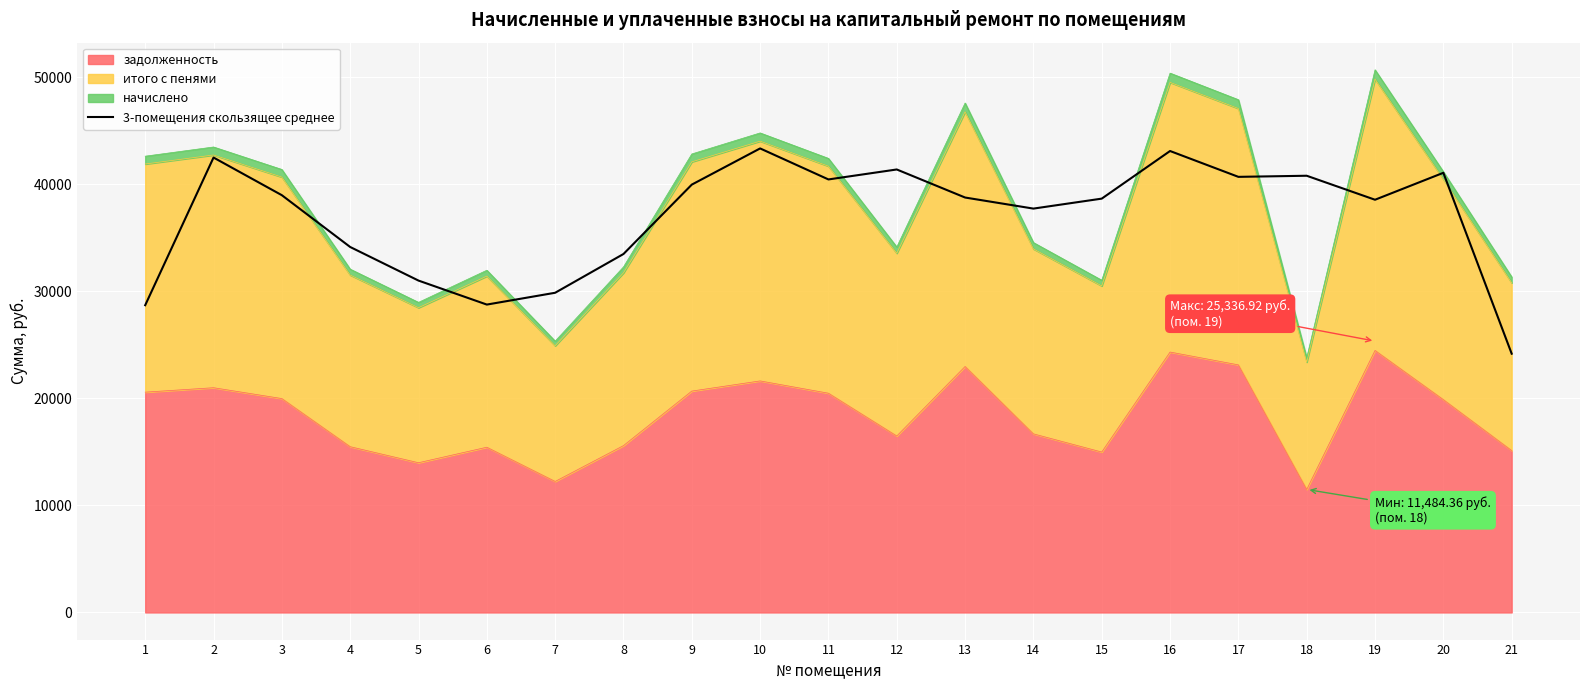

Reading left to right, extract all data points from this chart.

28691.1	42479.9	38963.7	34127.3	30990.4	28749.8	29852.9	33472.5	39953.1	43331.3	40435.6	41366.4	38746.6	37712.4	38643.3	43090.1	40677.0	40780.4	38539.6	41055.4	24164.1